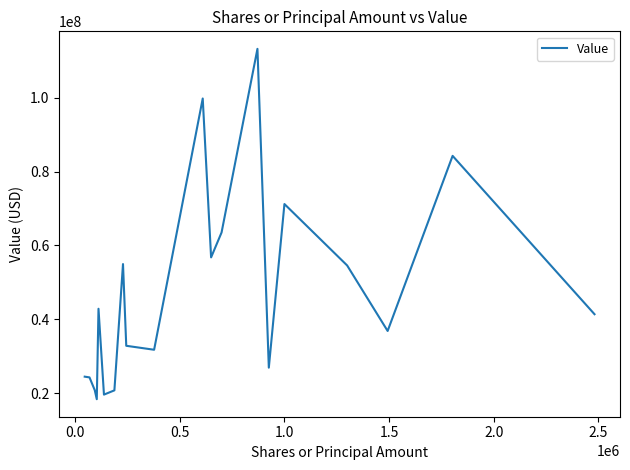

Is this an area chart (filled region under the line)?

No